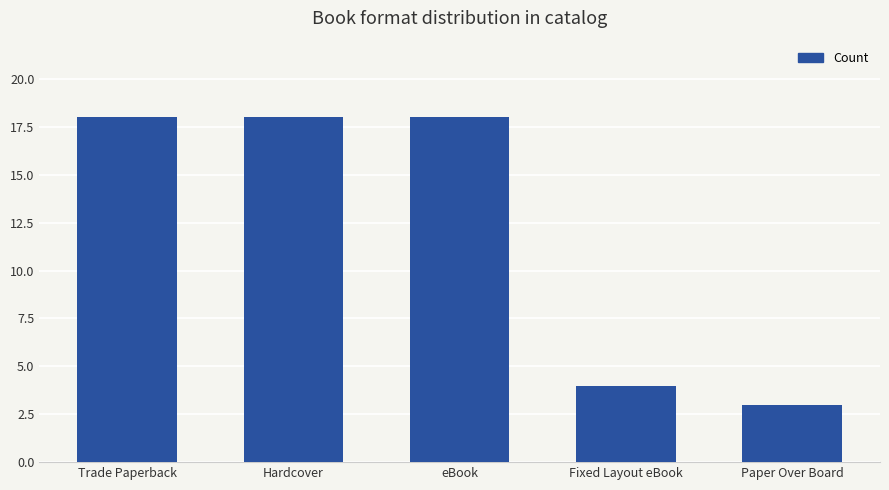

Reading left to right, transcribe all the data shown in this chart.

18	18	18	4	3